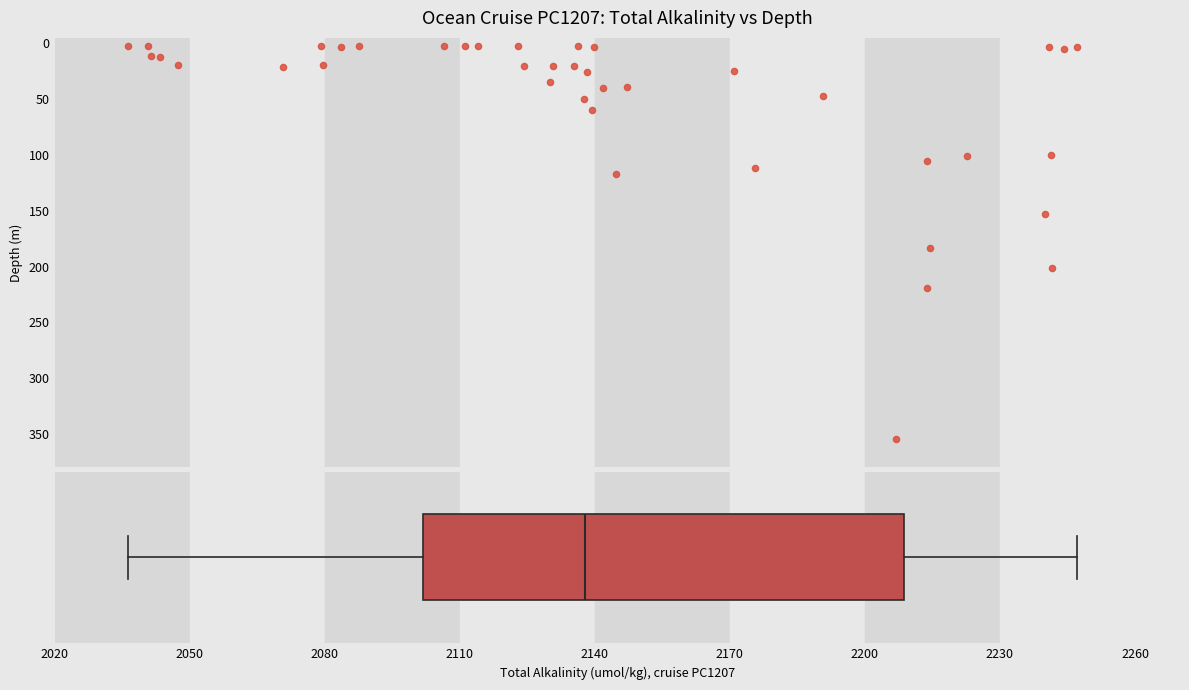

What Y value in the scatter plot is closest to 178?

183.0